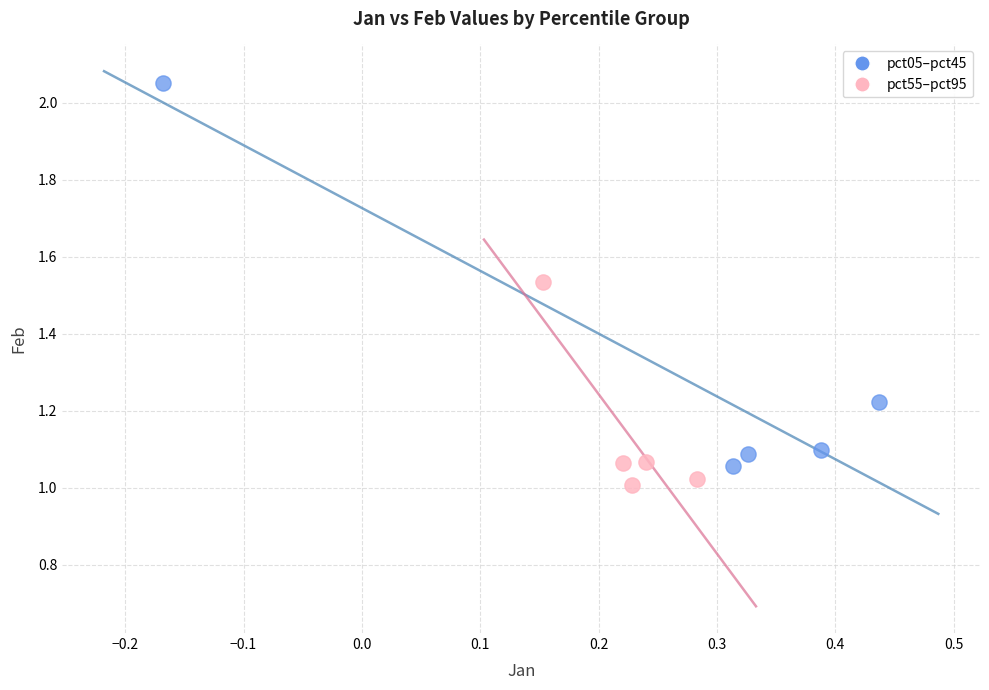

Which series has the widest spread of Y values?

pct05–pct45